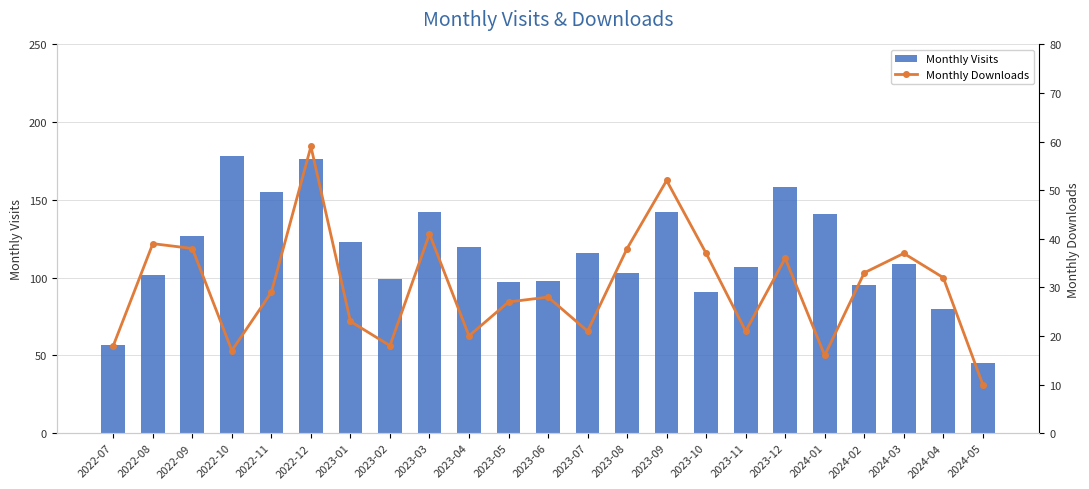

How many values in the Monthly Visits series exceed 109?

11